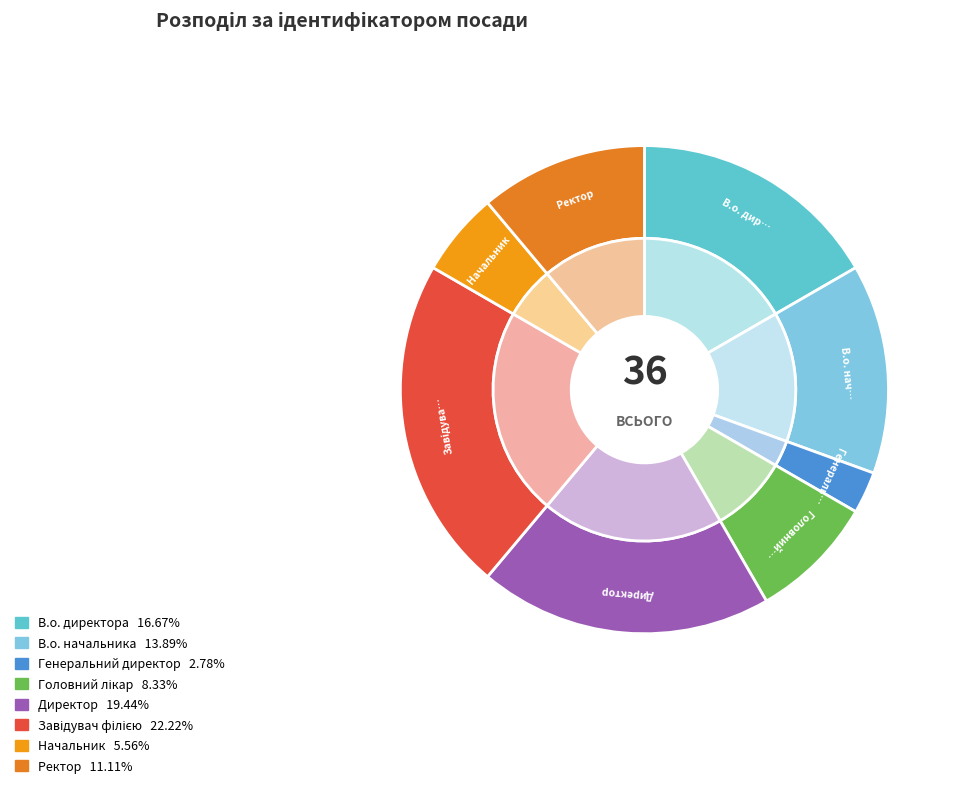

What is the ratio of the value at Генеральний директор to the value at Ректор?

0.2